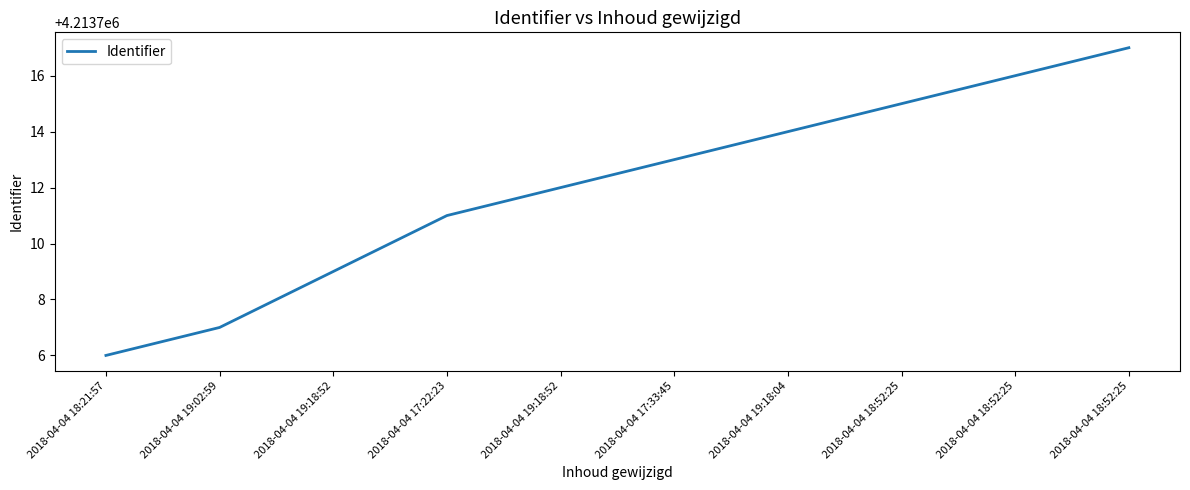

What is the label of the 5th point from the right?

2018-04-04 17:33:45